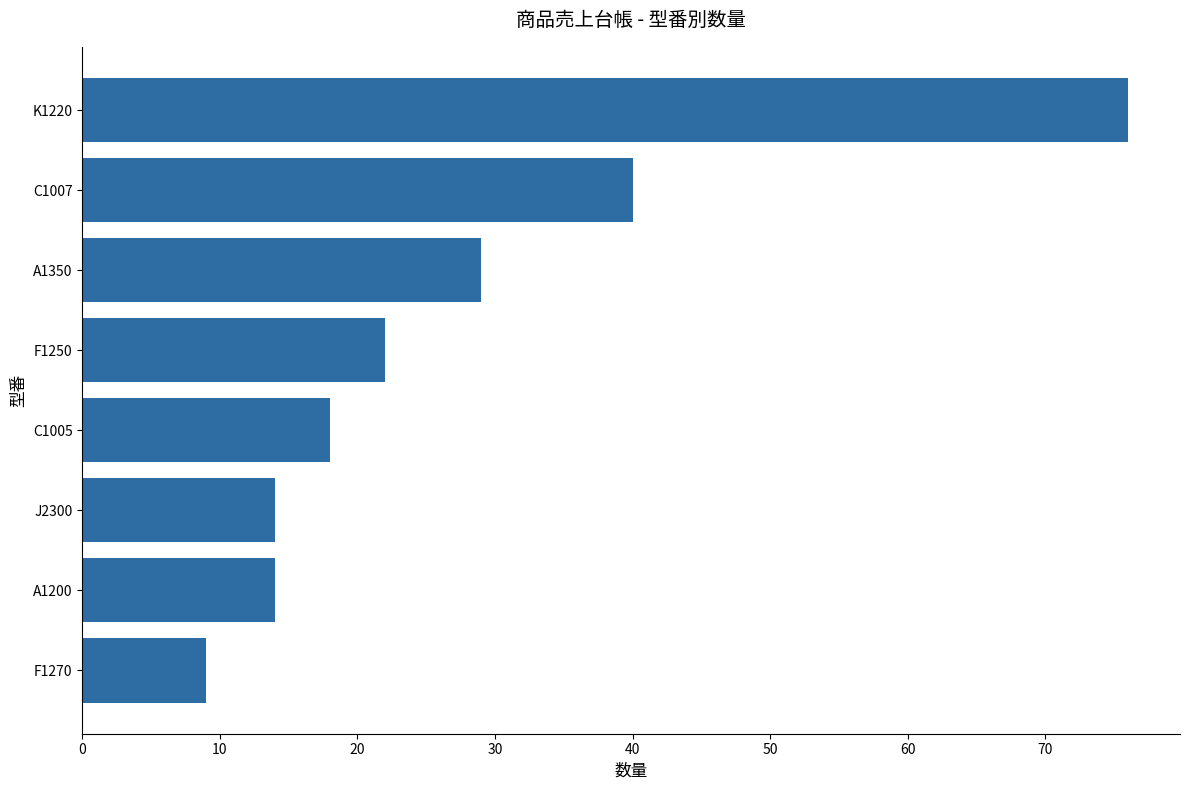

Does the chart contain stacked bars?

No